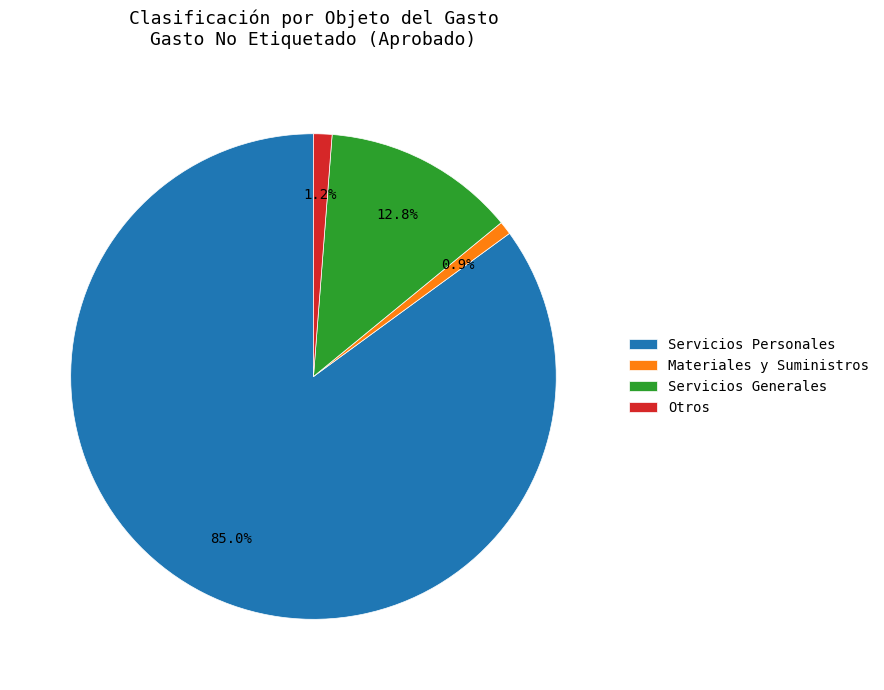

True or false: Servicios Personales accounts for 76% of the total.

False